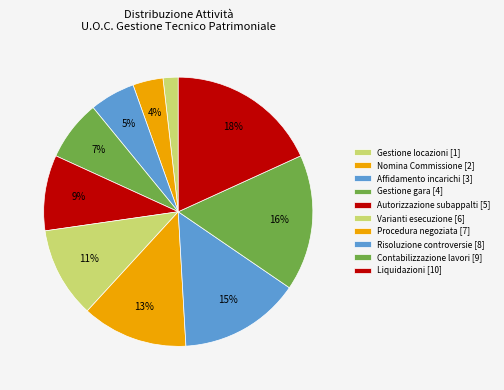

Is there any slice that represents more than half of the pie?

No